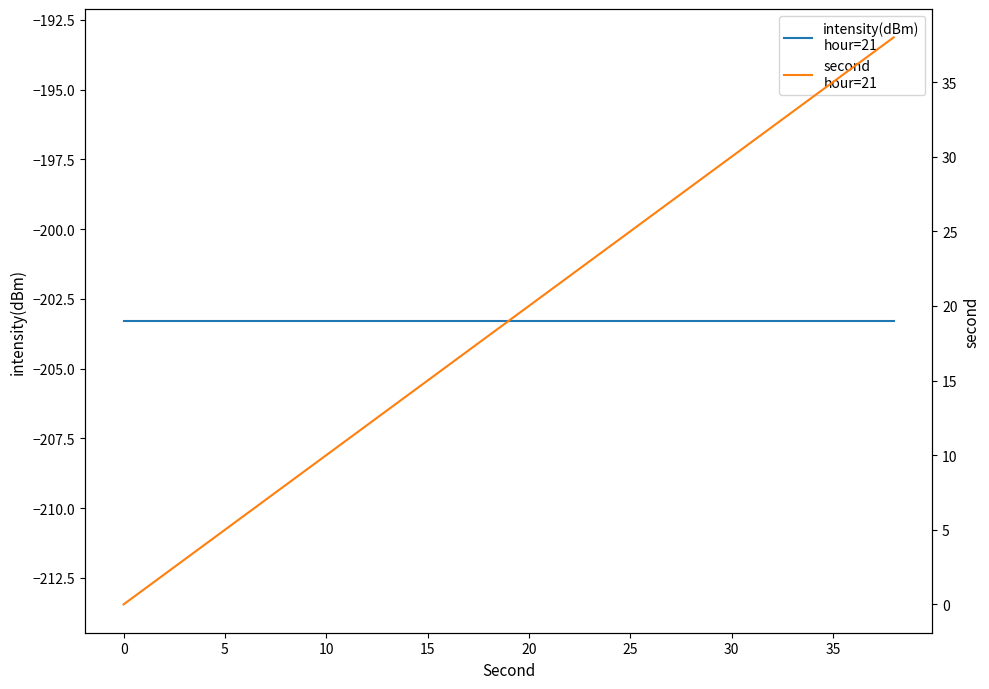

Reading left to right, what are all the values shown in this chart?

intensity(dBm)
hour=21: -203.3	-203.3	-203.3	-203.3	-203.3	-203.3	-203.3	-203.3	-203.3	-203.3	-203.3	-203.3	-203.3	-203.3	-203.3	-203.3	-203.3	-203.3	-203.3	-203.3
second
hour=21: 0.0	2.0	4.0	6.0	8.0	10.0	12.0	14.0	16.0	18.0	20.0	22.0	24.0	26.0	28.0	30.0	32.0	34.0	36.0	38.0